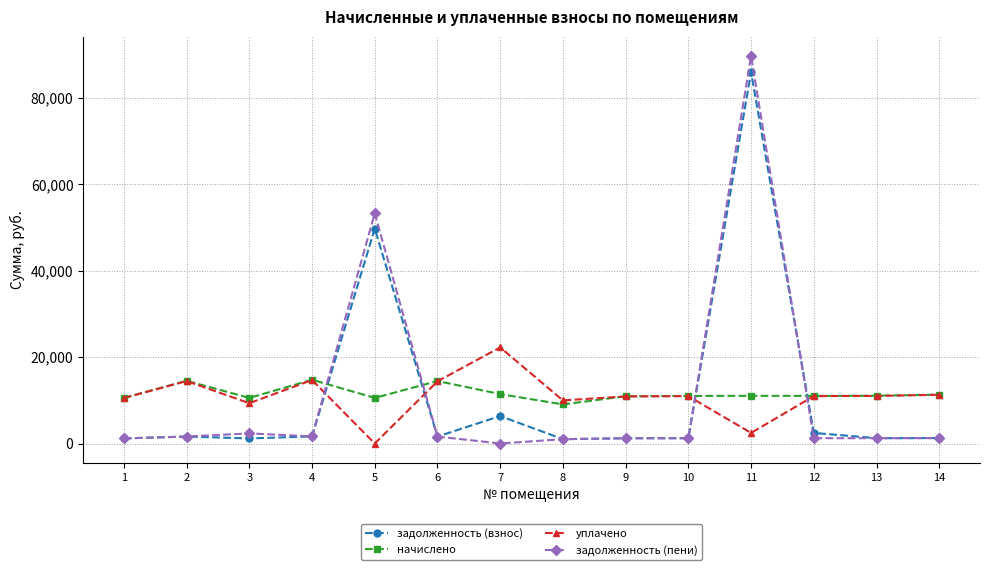

True or false: задолженность (взнос) has more than 2 points higher than both neighbors.

True